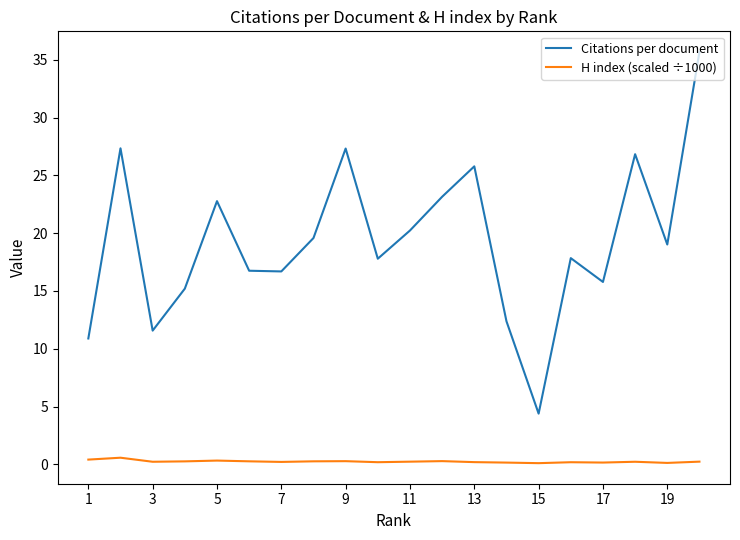

Which series has the largest total across all categories?

Citations per document